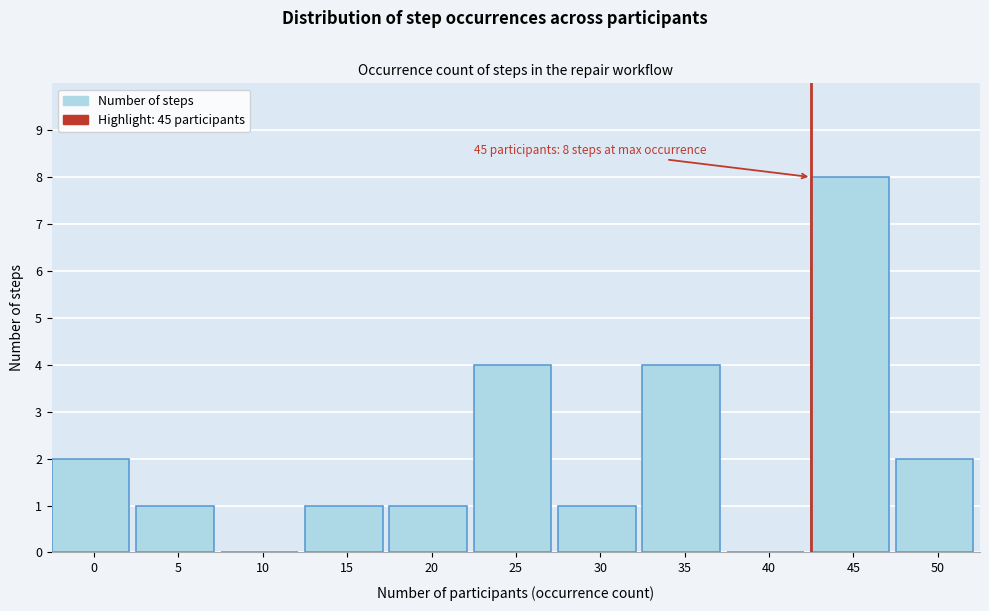

Reading left to right, what are all the values shown in this chart?

0=2	5=1	10=0	15=1	20=1	25=4	30=1	35=4	40=0	45=8	50=2